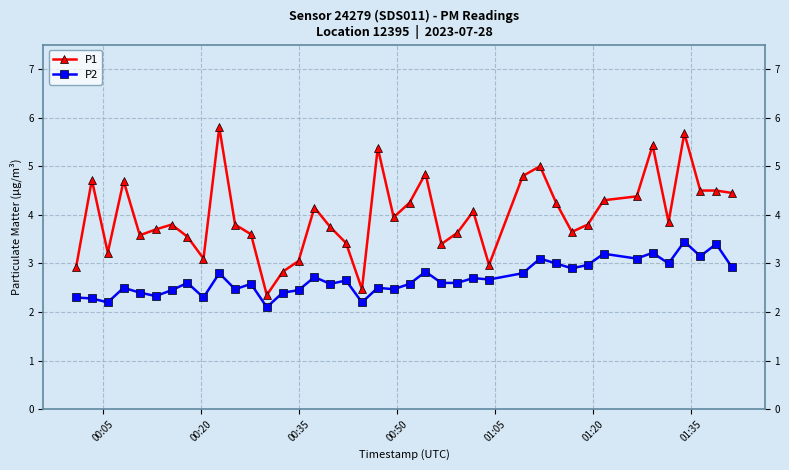

What is the sum of all P1 values?

159.6